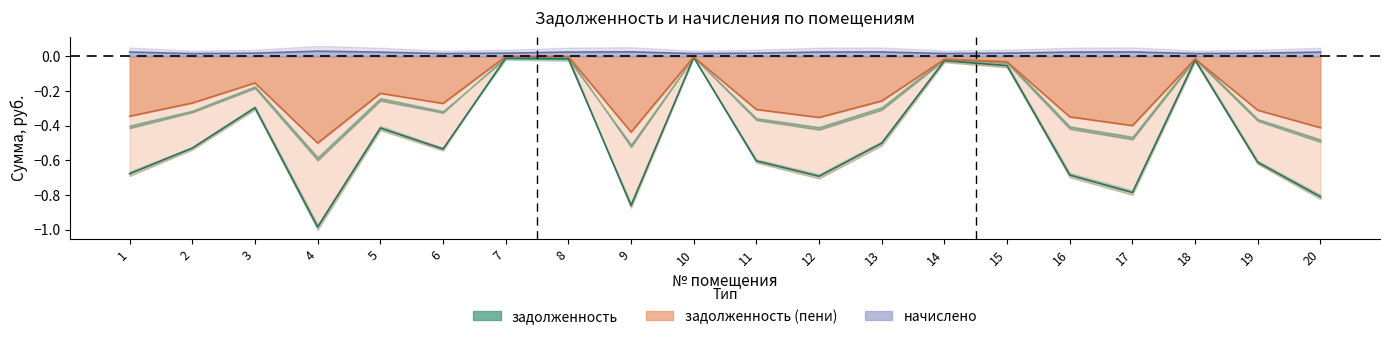

True or false: задолженность (пени) has more than 1 interior local peaks.

True